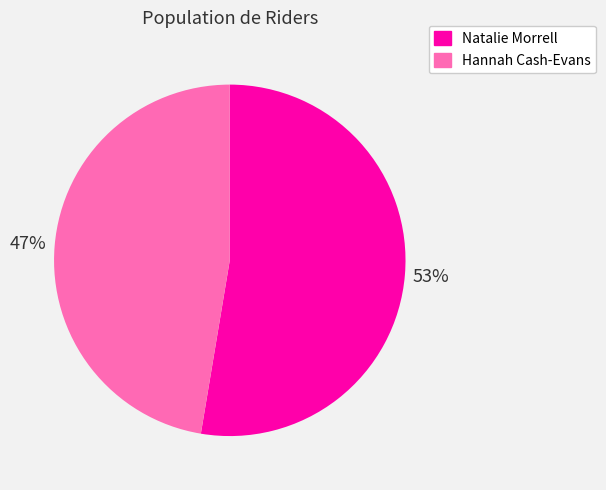

Combined, do Hannah Cash-Evans and Natalie Morrell account for over 50%?

Yes